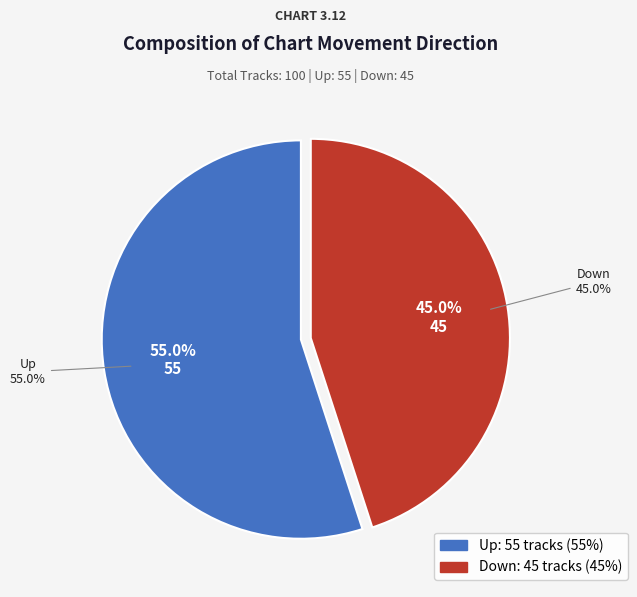

What is the smallest slice in the pie chart?

down